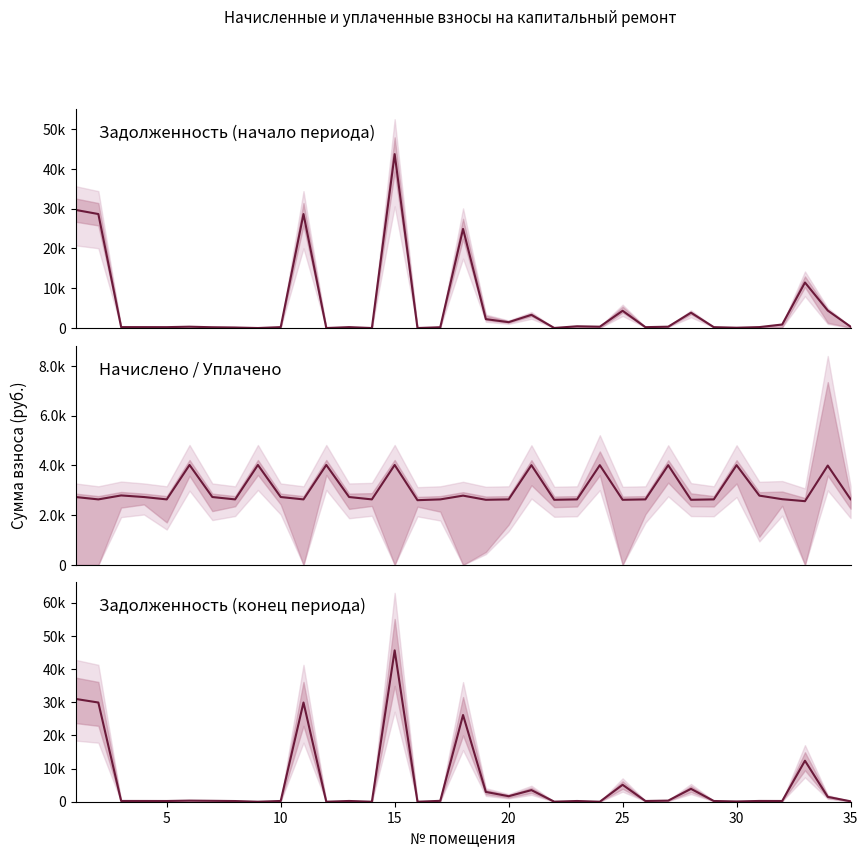

List the series in order of their peak value, lowest first.

начислено (col_3), задолженность (col_1), задолженность (col_6)